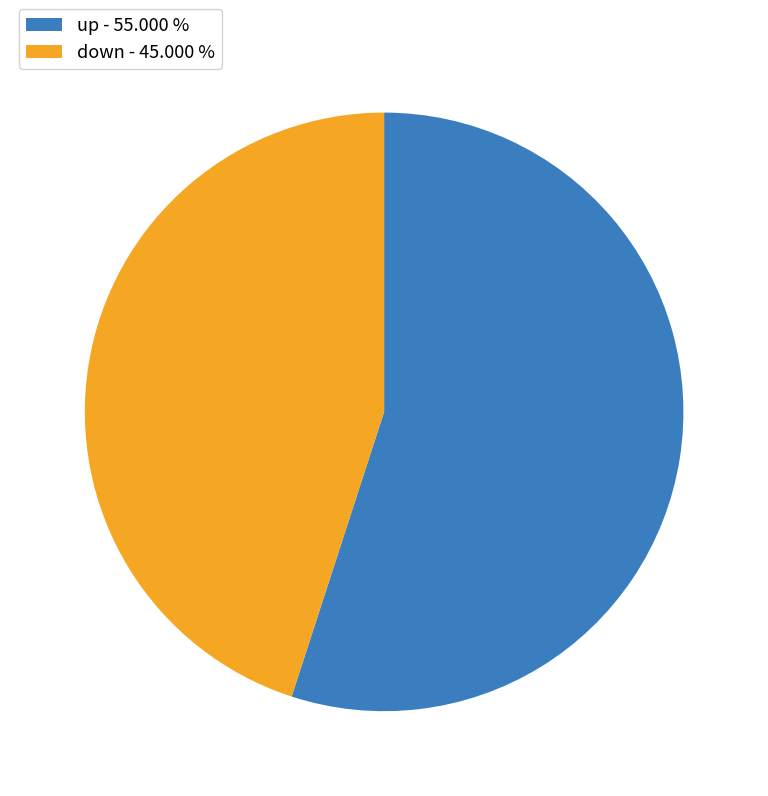

Do down - 45.000 % and up - 55.000 % together represent more than half of the pie?

Yes